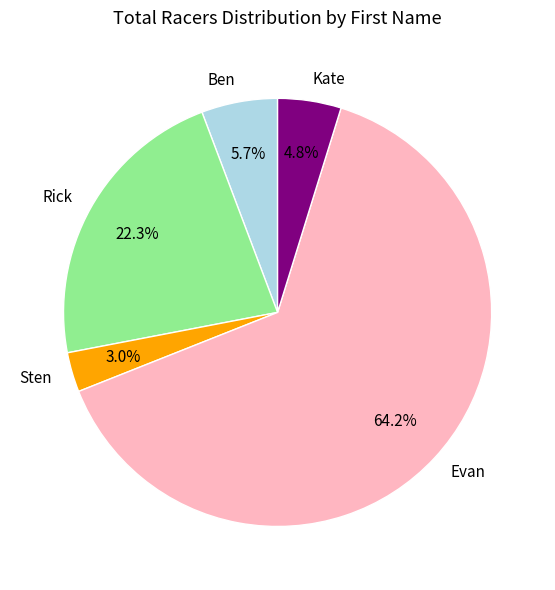

Rank the categories by value from highest to lowest.

Evan, Rick, Ben, Kate, Sten